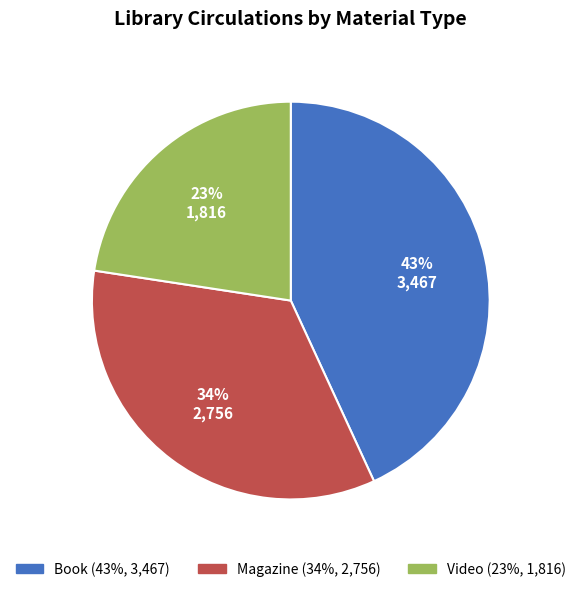

To the nearest percent, what is the average slice percentage?

33%